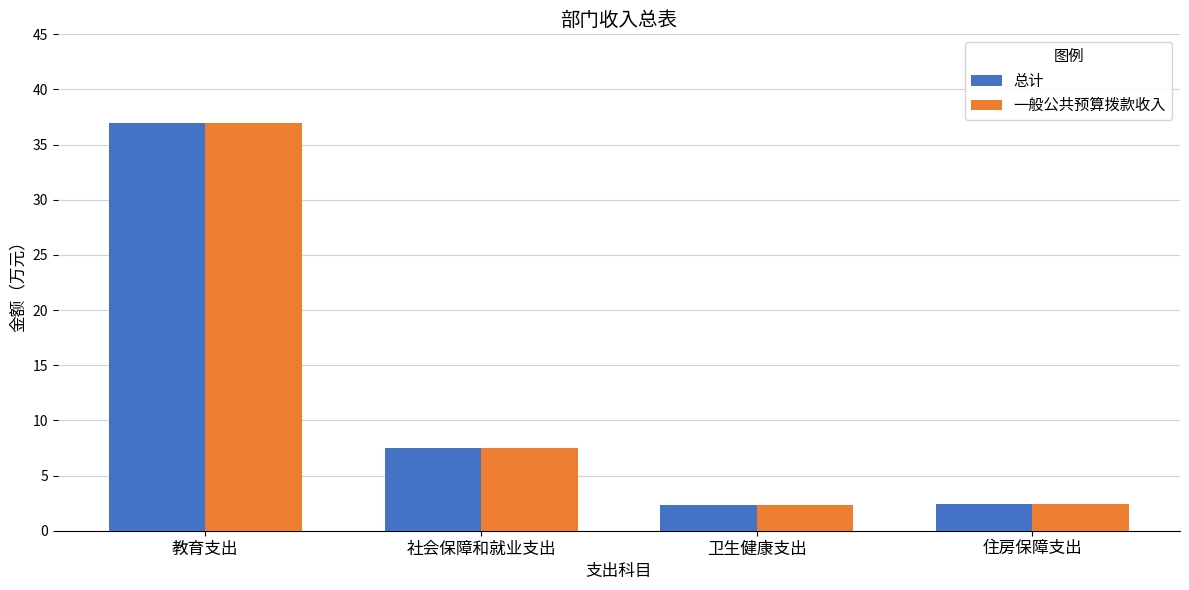

How many distinct data groups are displayed?

2